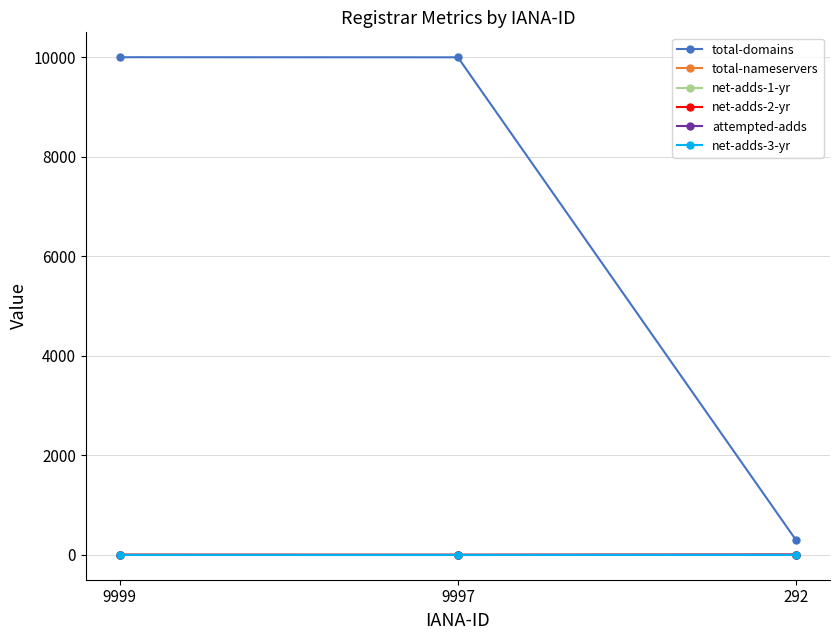

Between 9997 and 292, which series saw the biggest shift?

total-domains